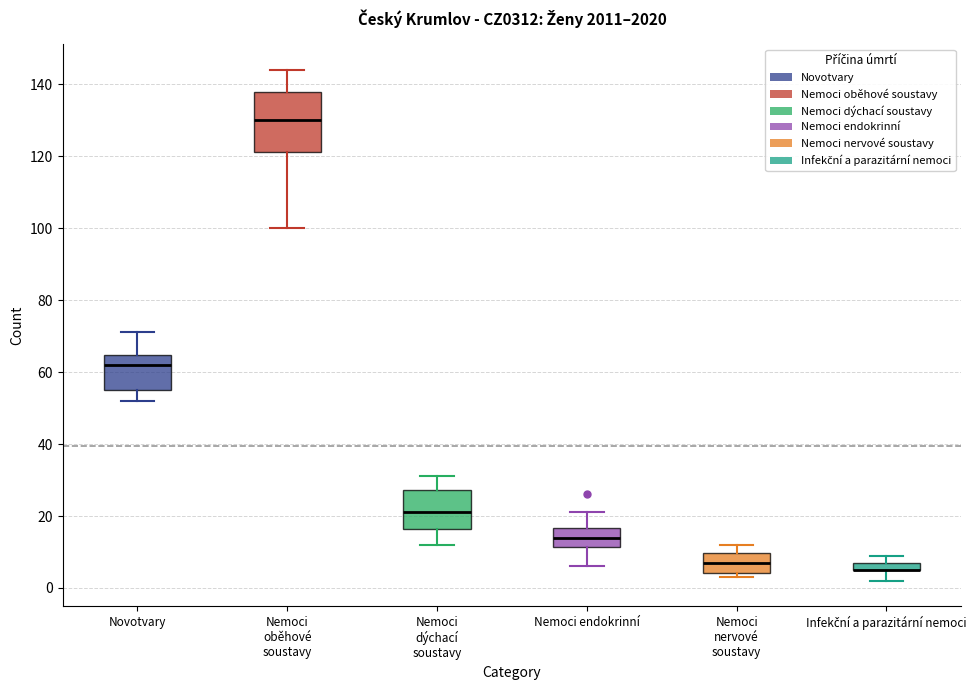

Which box is the tallest, from its lower edge to its upper edge?

Nemoci oběhové soustavy